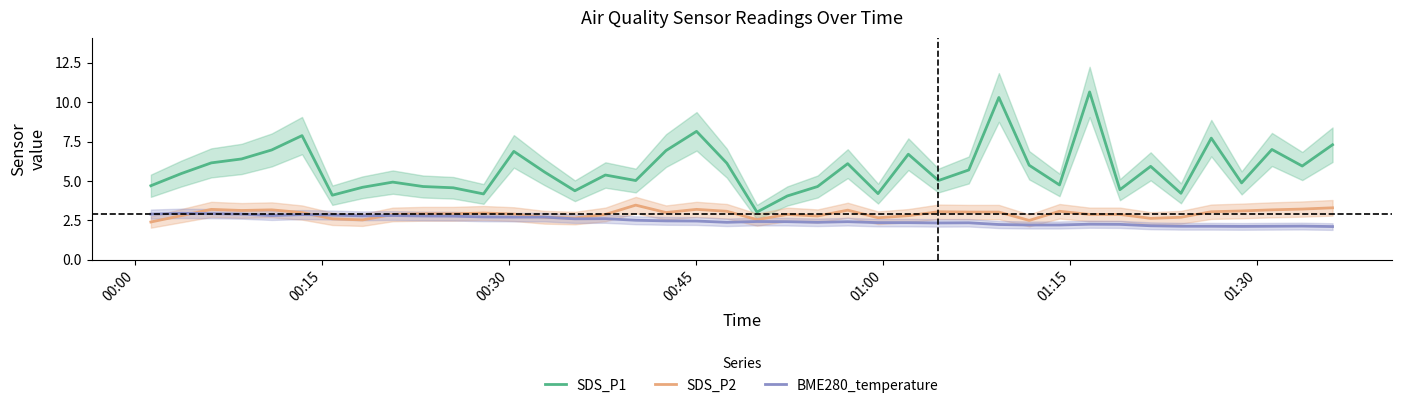

What is the highest value of the SDS_P2 series?

3.5